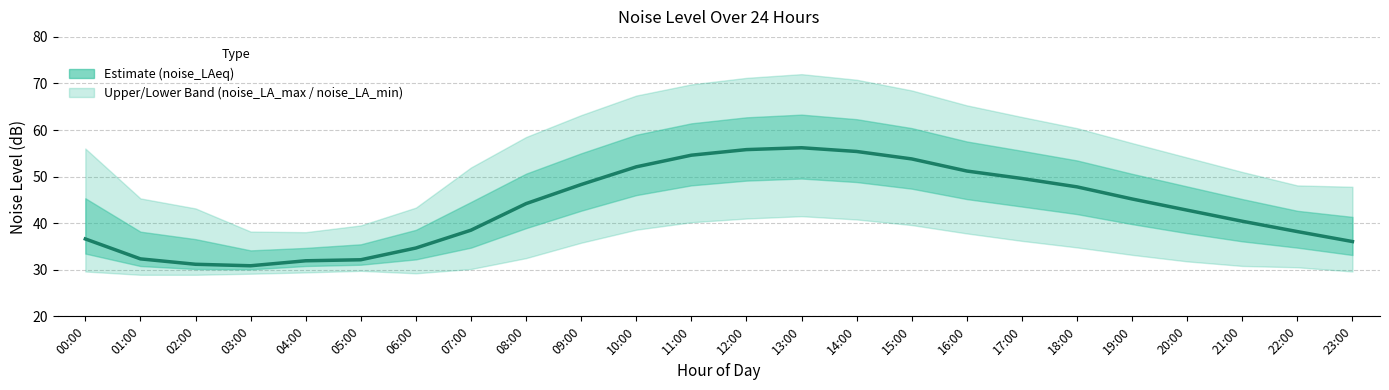

Approximately how many times larger is the value at 11:00 compared to 00:00?

1.5